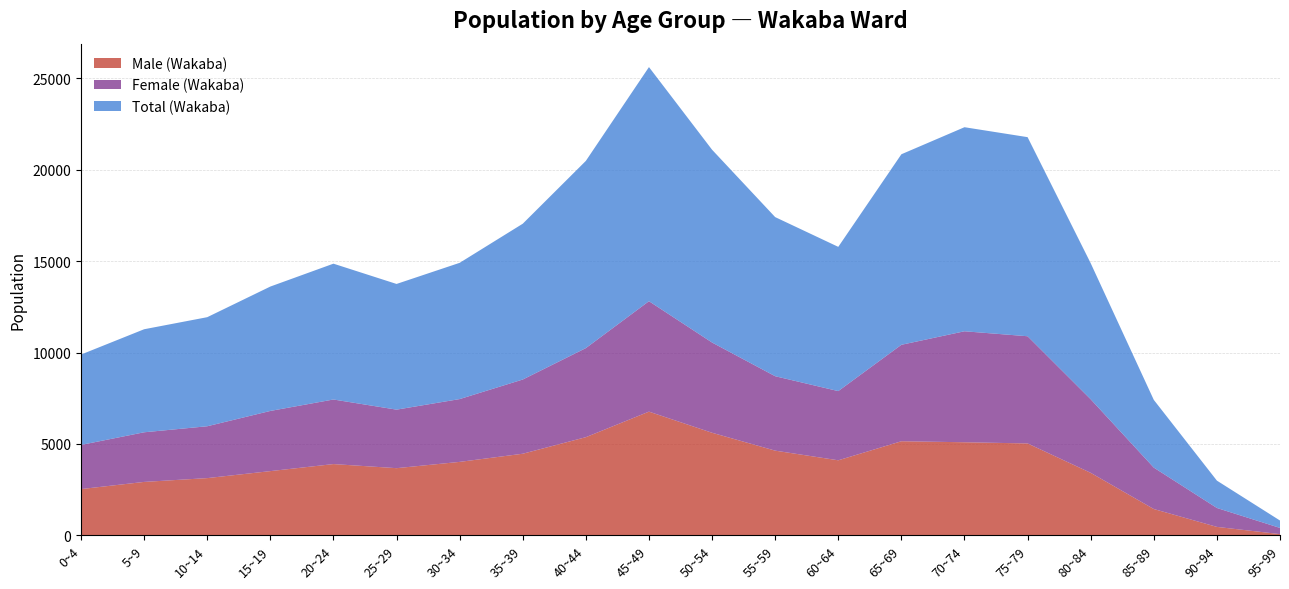

Reading left to right, transcribe all the data shown in this chart.

Male (Wakaba): 2531	2923	3131	3514	3899	3675	4019	4465	5371	6768	5612	4634	4106	5148	5093	5028	3420	1440	462	67
Female (Wakaba): 2415	2715	2837	3292	3533	3202	3436	4060	4873	6042	4937	4072	3786	5277	6072	5865	4025	2266	1035	338
Total (Wakaba): 4946	5638	5968	6806	7432	6877	7455	8525	10244	12810	10549	8706	7892	10425	11165	10893	7445	3706	1497	405